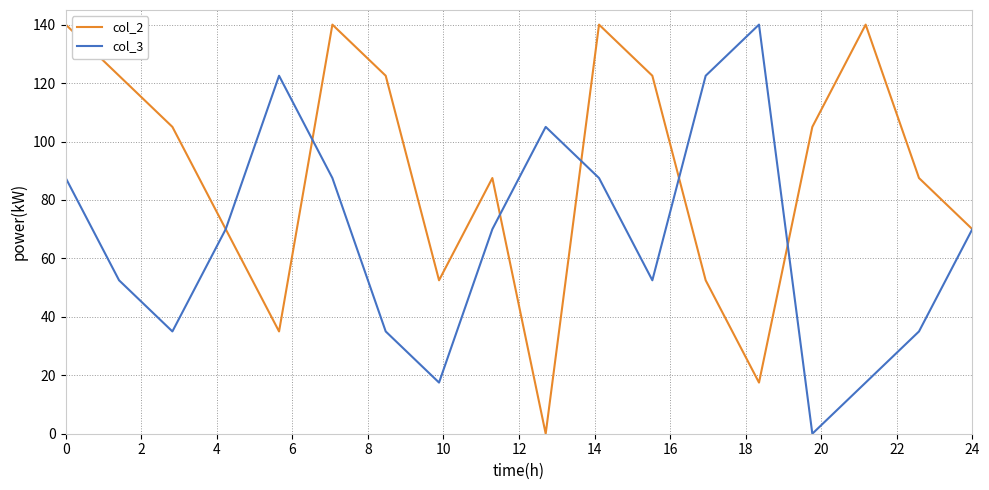

What is the sum of all col_3 values?

1207.5